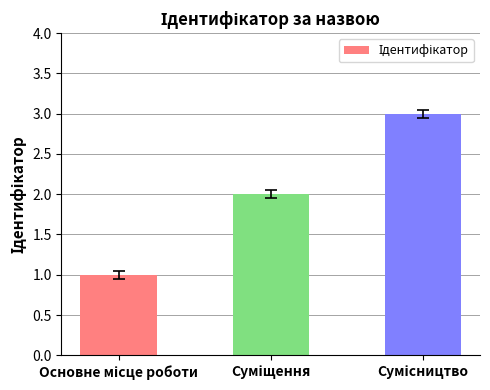

What is the sum of all values?

6